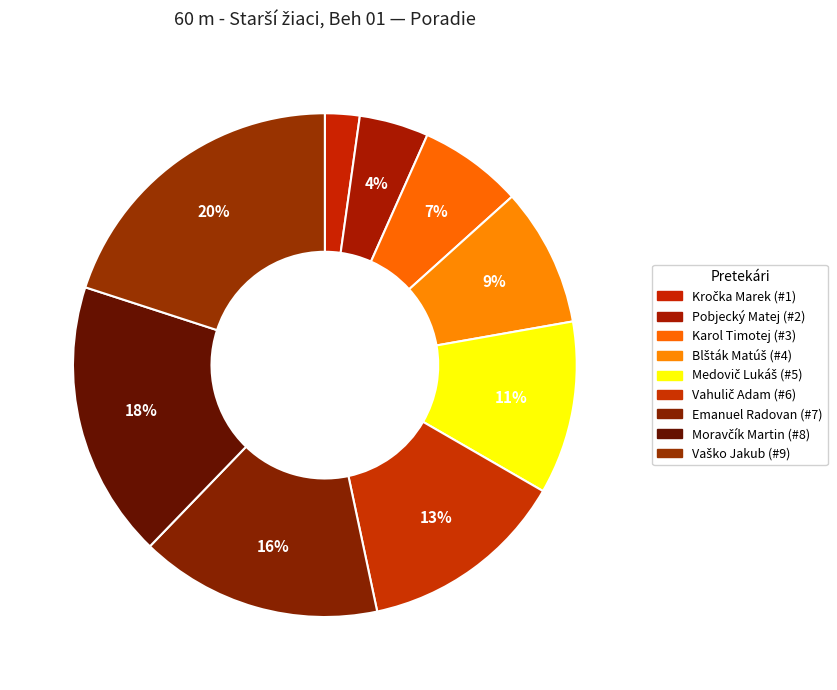

Count the number of slices in the pie.

9